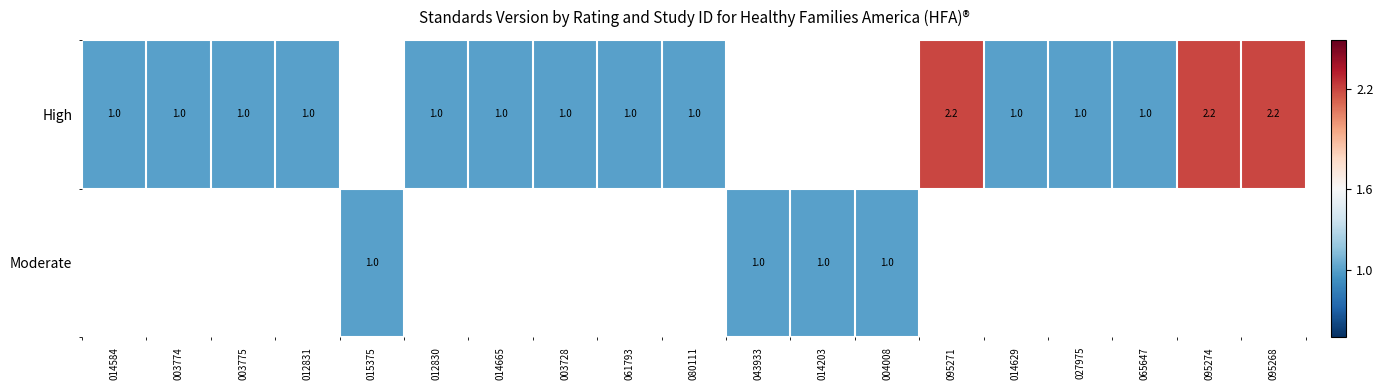

What is the sum of the High values at 003775 and 027975?

2.0